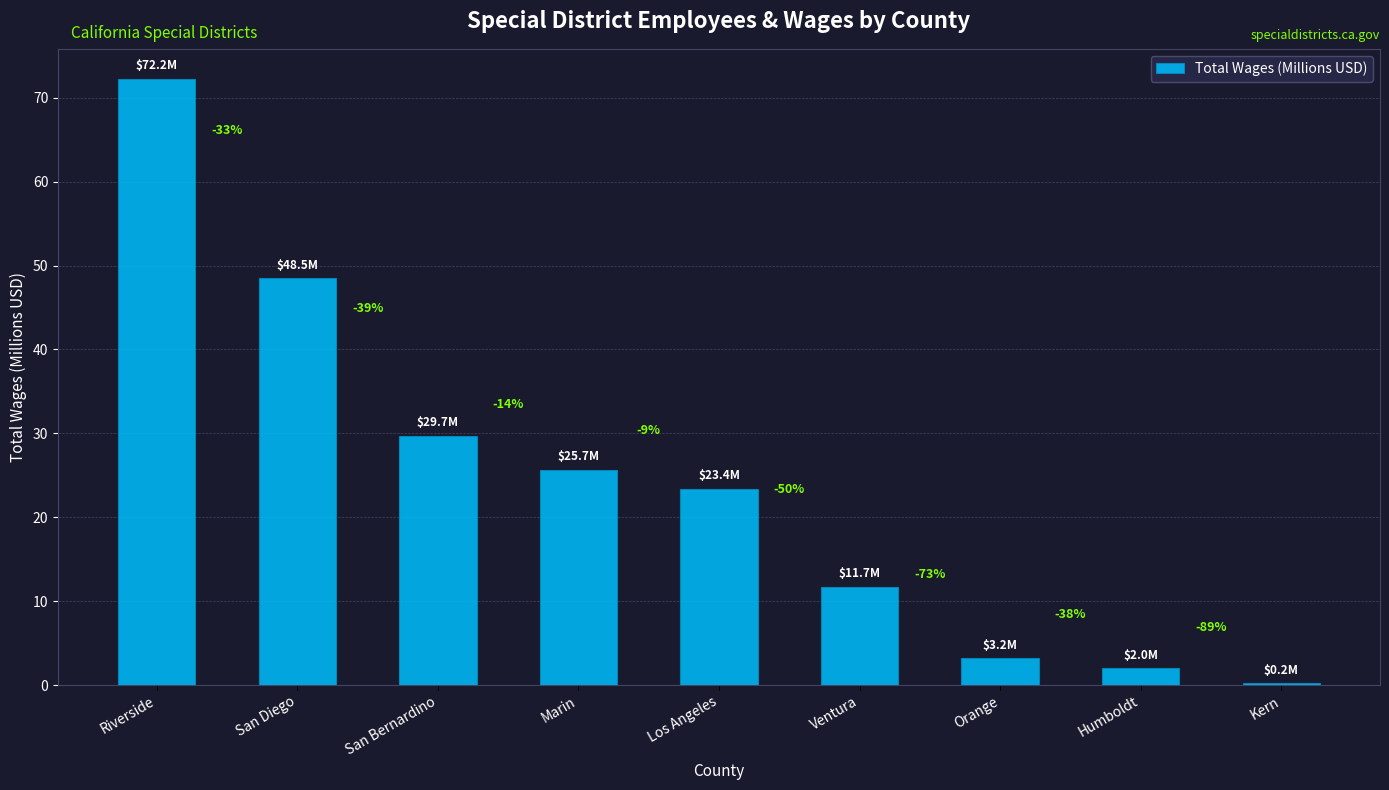

Rank the categories by value from highest to lowest.

Riverside, San Diego, San Bernardino, Marin, Los Angeles, Ventura, Orange, Humboldt, Kern